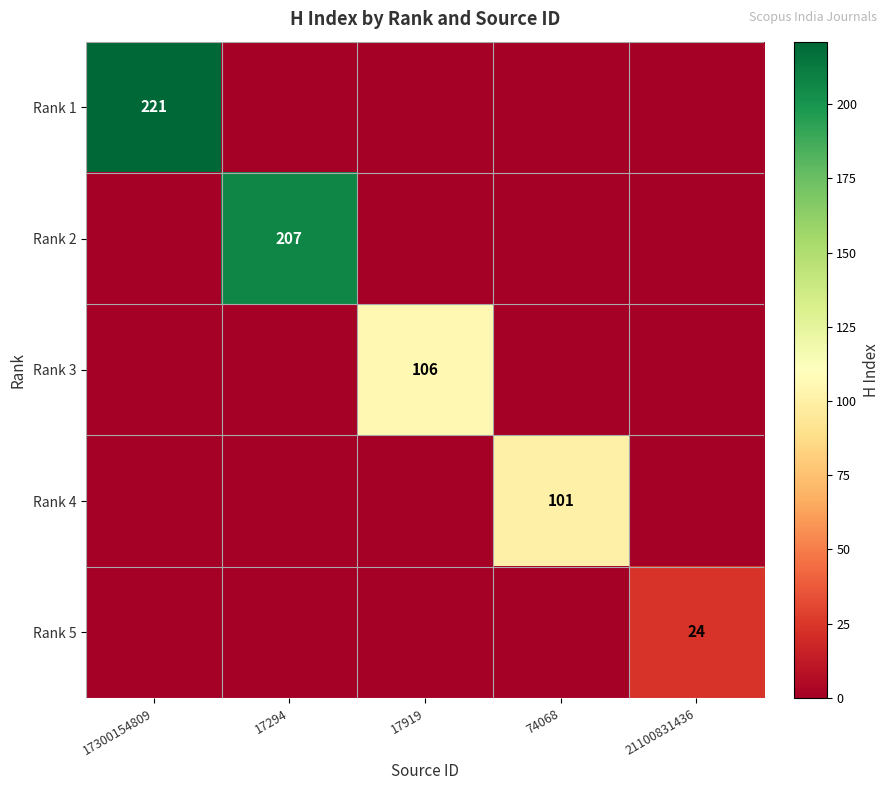

How many distinct data groups are displayed?

5